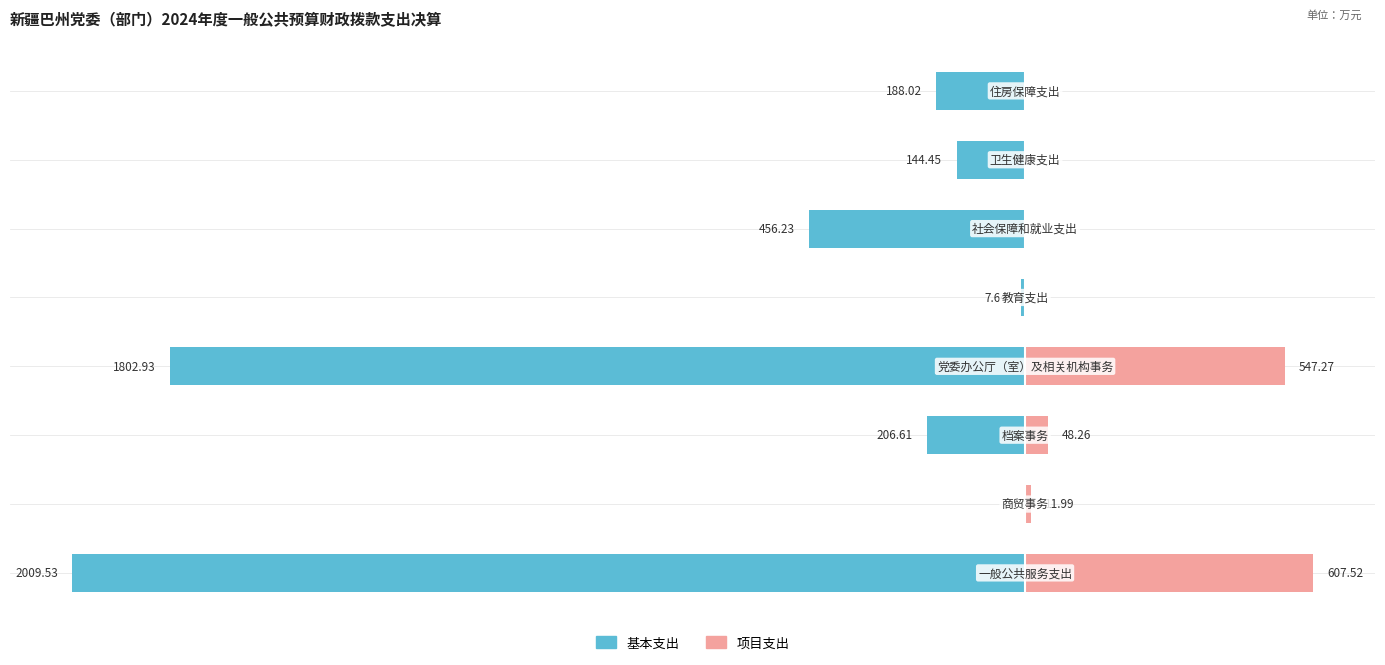

The value of 项目支出 at −1500 is 48.3. True or false?

True